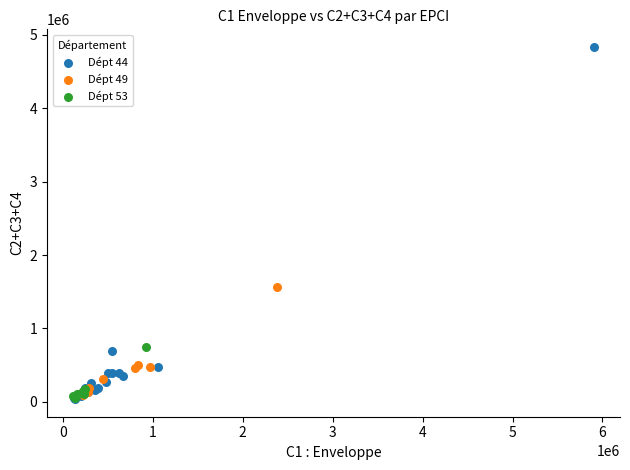

Which series contains the highest Y value?

Dépt 44